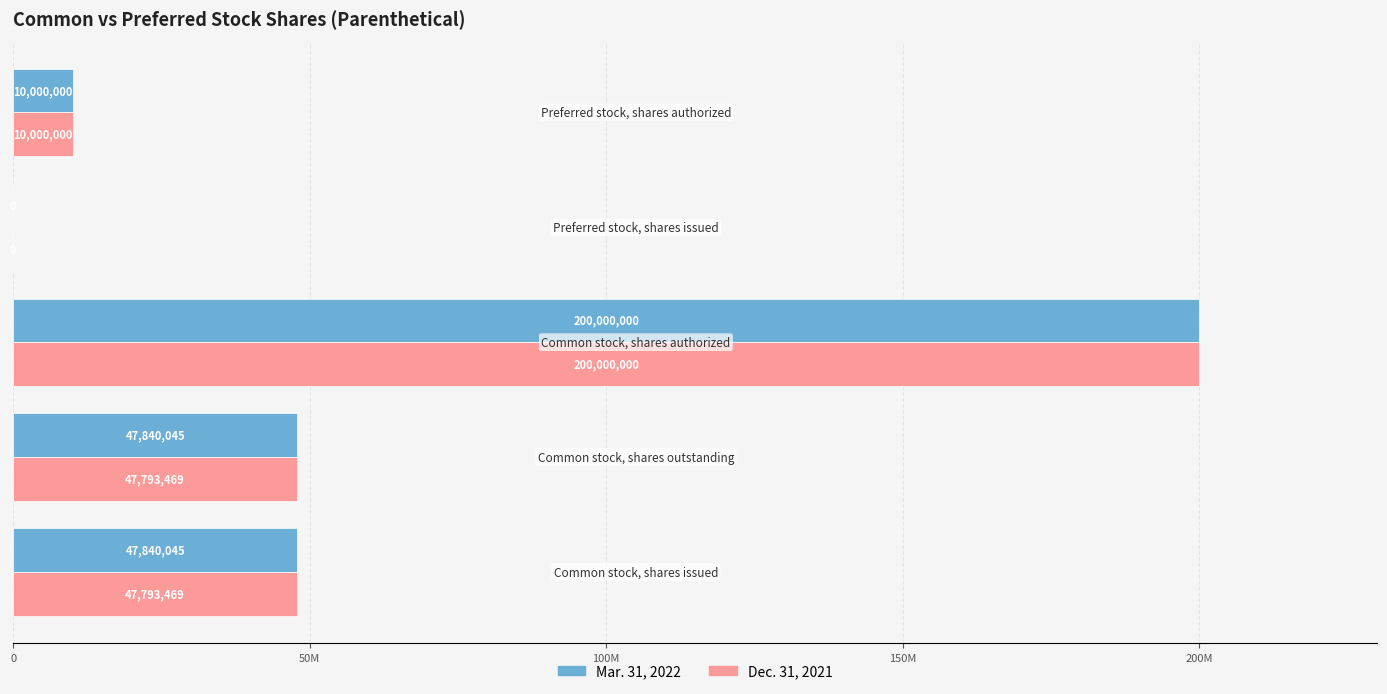

What are all the series names shown in the legend?

Mar. 31, 2022, Dec. 31, 2021